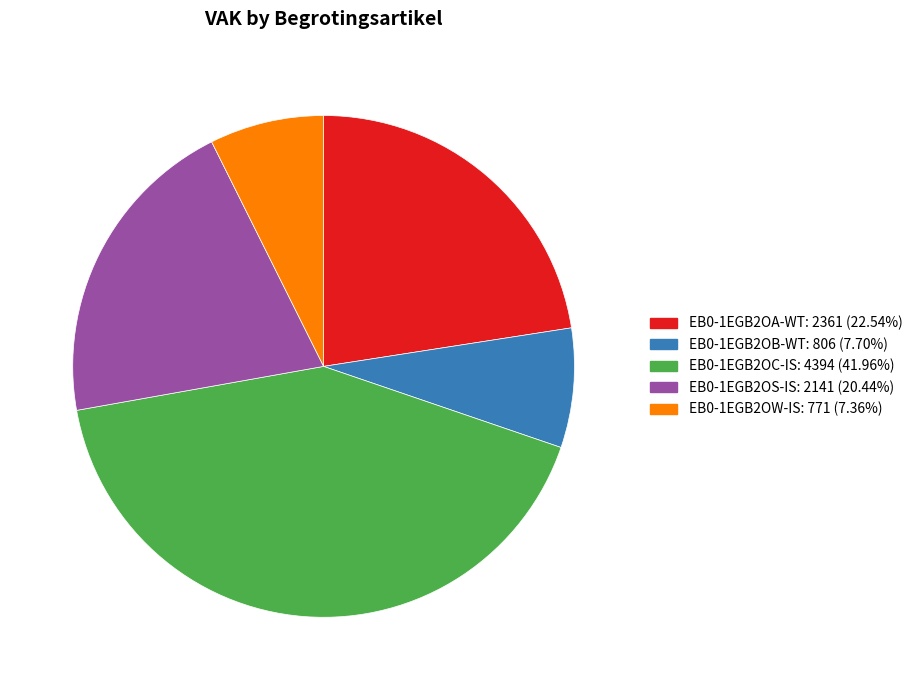

Is the sum of EB0-1EGB2OB-WT and EB0-1EGB2OW-IS greater than half?

No